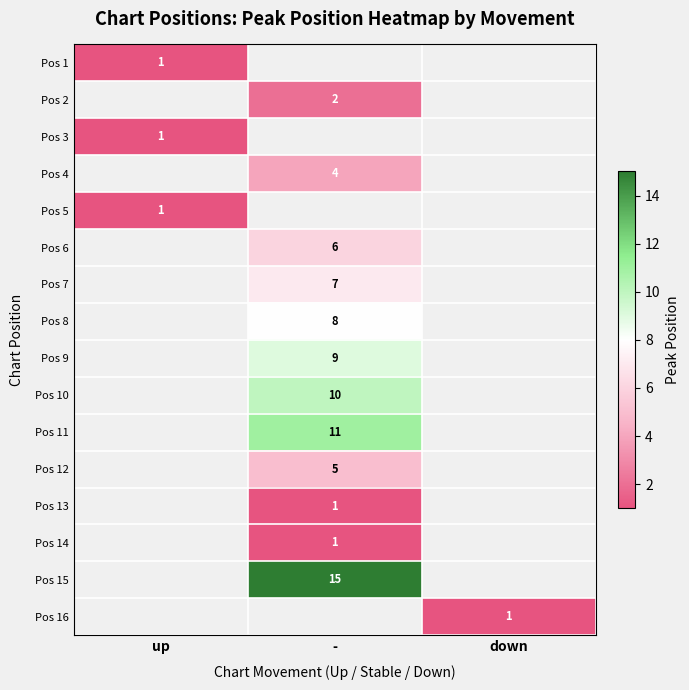

The Pos 9 series shows 9 at -. True or false?

True